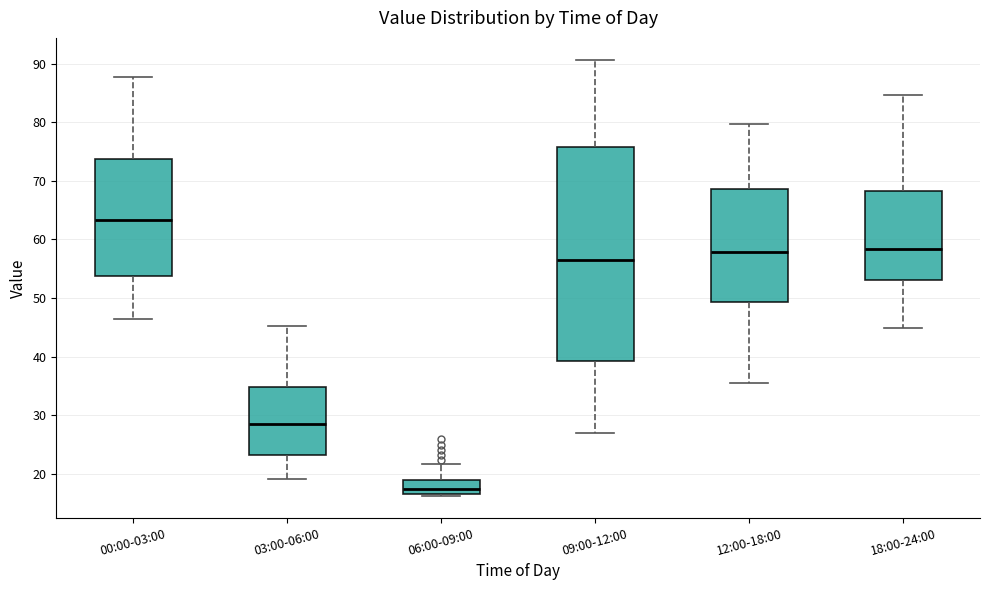

Comparing the boxes themselves (not the whiskers), which one is the tallest?

09:00-12:00